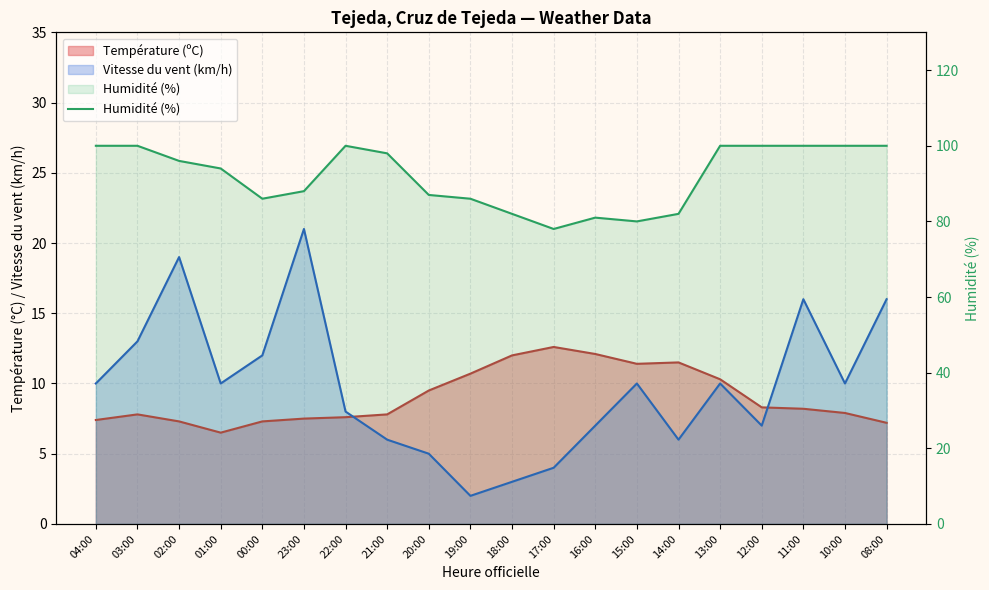

List the labels in order of value, largest first.

04:00, 03:00, 22:00, 13:00, 12:00, 11:00, 10:00, 08:00, 21:00, 02:00, 01:00, 23:00, 20:00, 00:00, 19:00, 18:00, 14:00, 16:00, 15:00, 17:00